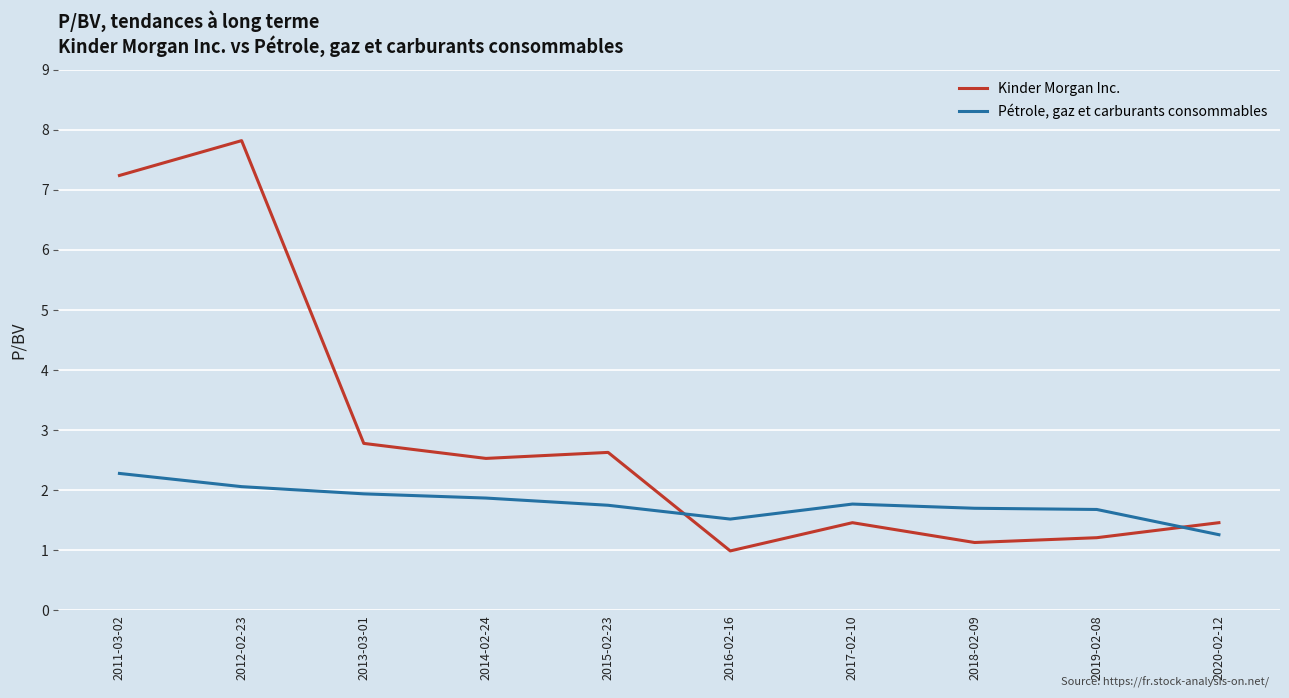

At which category does the chart reach its peak across all series?

2012-02-23